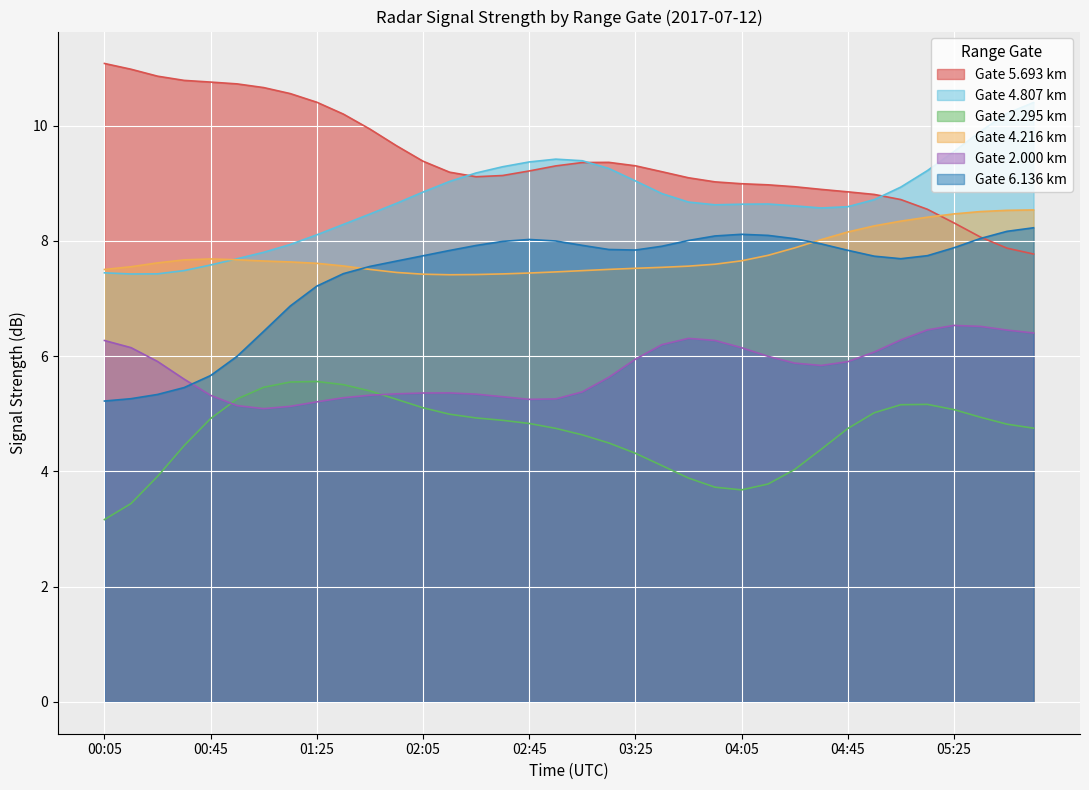

What is the greatest value displayed?

11.1